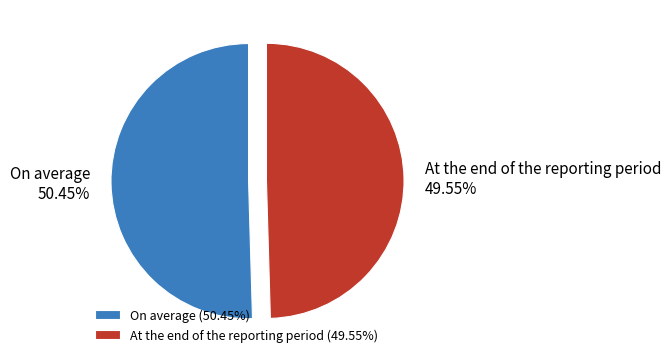

What is the ratio of the value at At the end of the reporting period to the value at On average?

1.0